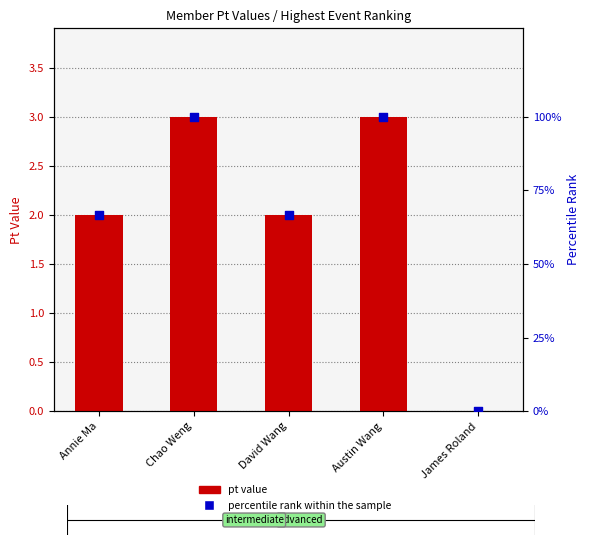

At which category is the sum across all series the highest?

Chao Weng